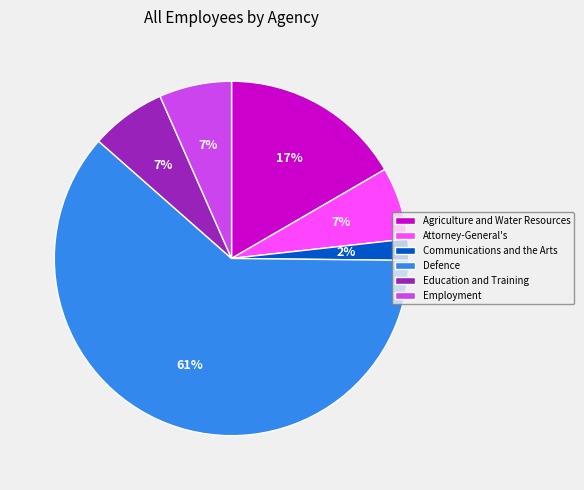

What is the largest slice in the pie chart?

Defence